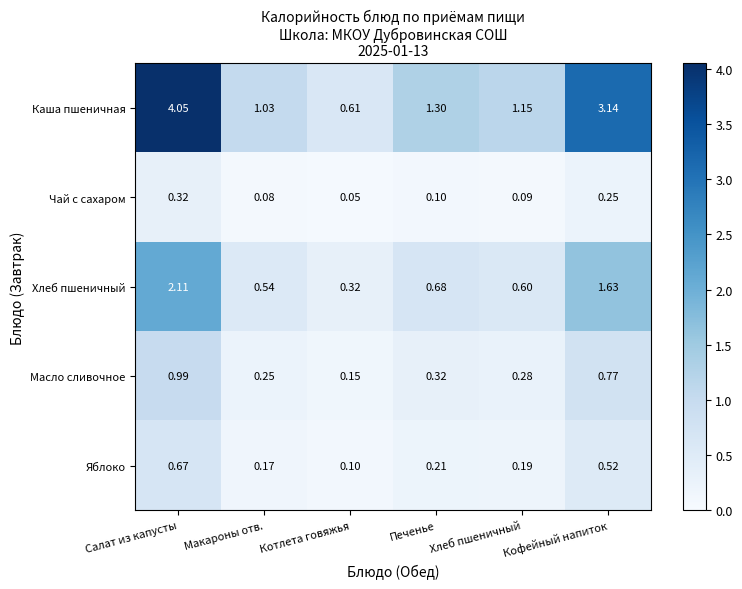

List the series in order of their peak value, highest first.

Каша пшеничная, Хлеб пшеничный, Масло сливочное, Яблоко, Чай с сахаром